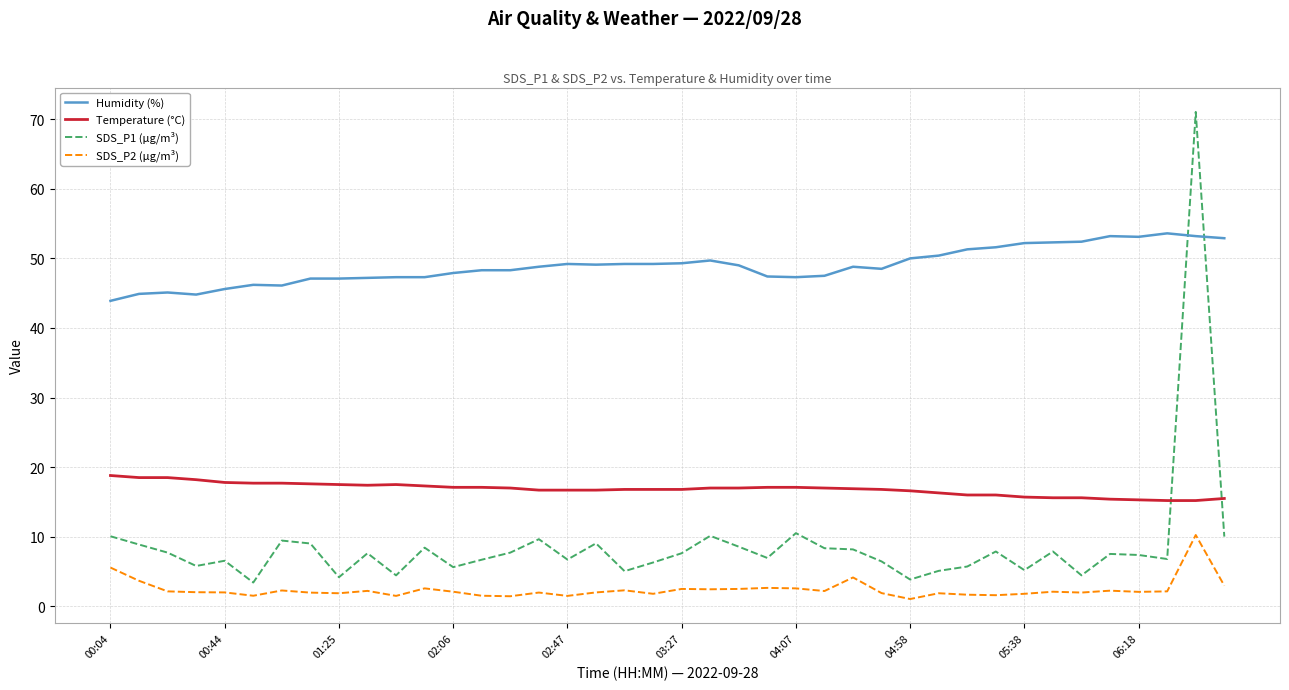

True or false: SDS_P2 (µg/m³) and SDS_P1 (µg/m³) cross at least once.

False